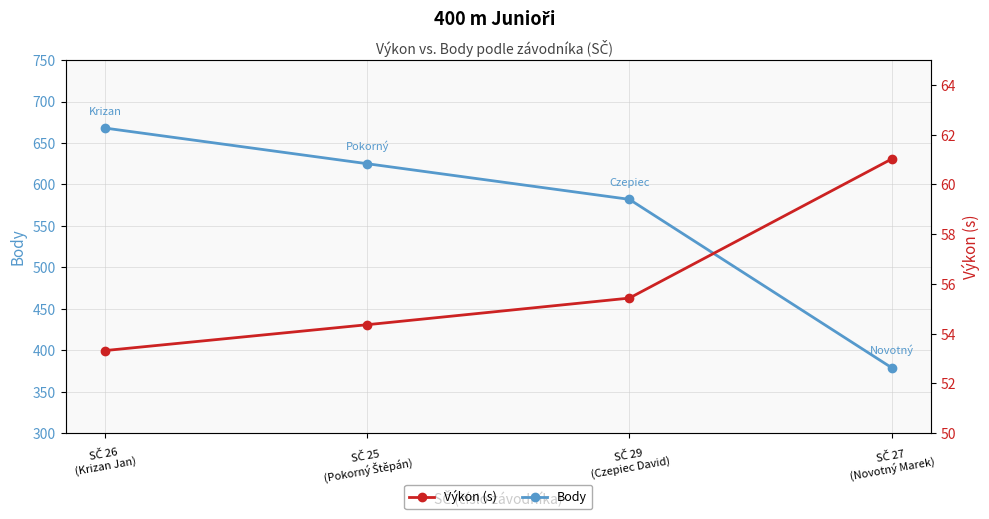

What is the value of the Výkon (s) point at the 2nd from the left?

54.4